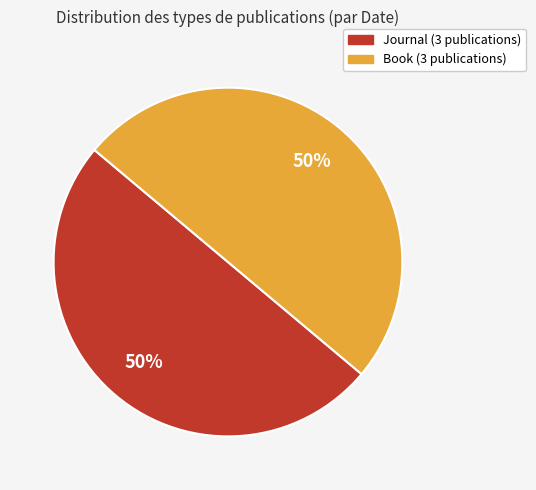

To the nearest percent, what is the average slice percentage?

50%